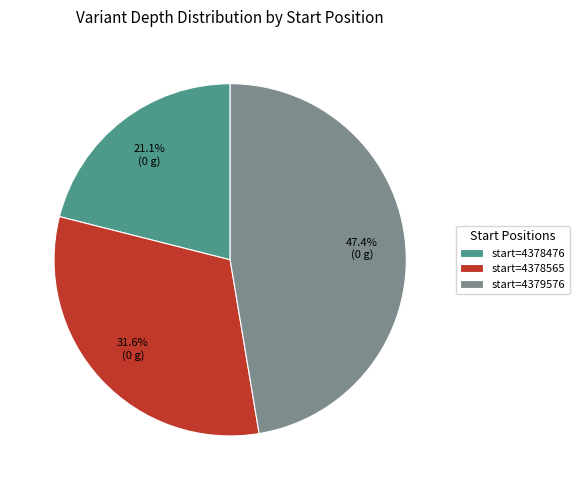

Which slice is the smallest?

start=4378476